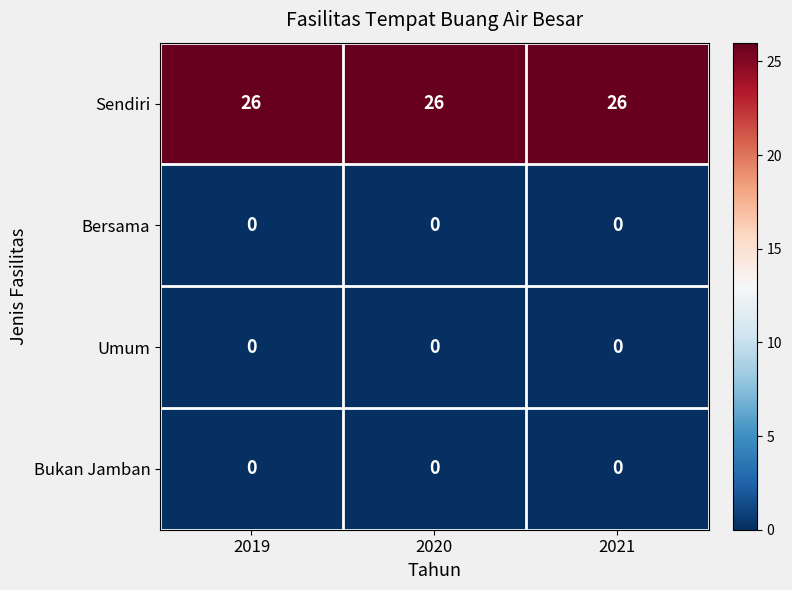

What is the approximate value of Sendiri at 2021?

26